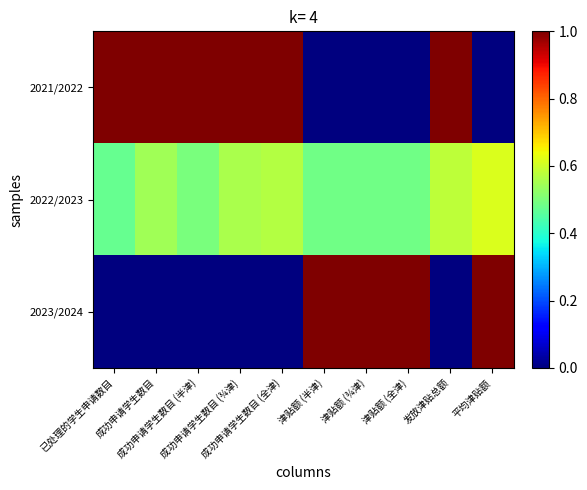

Rank the series by their maximum value, from highest to lowest.

2021/2022, 2023/2024, 2022/2023